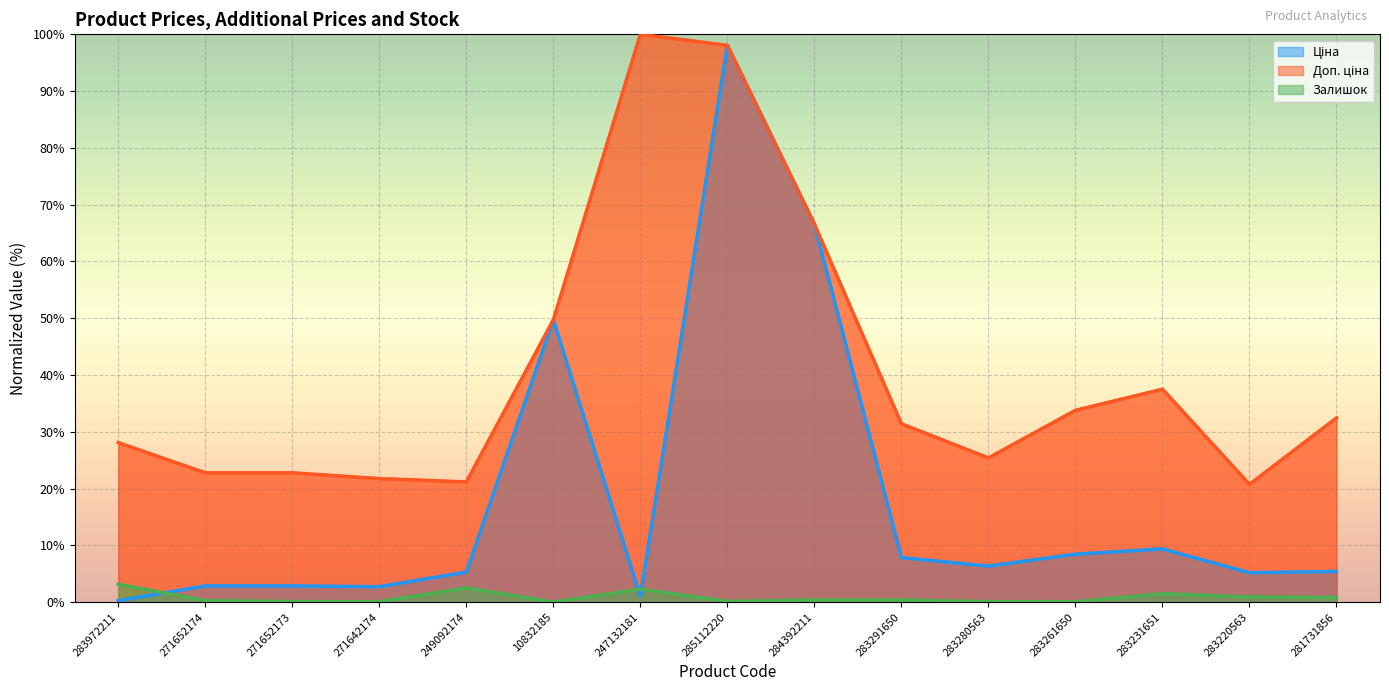

What is the label of the 15th point from the left?

281731856